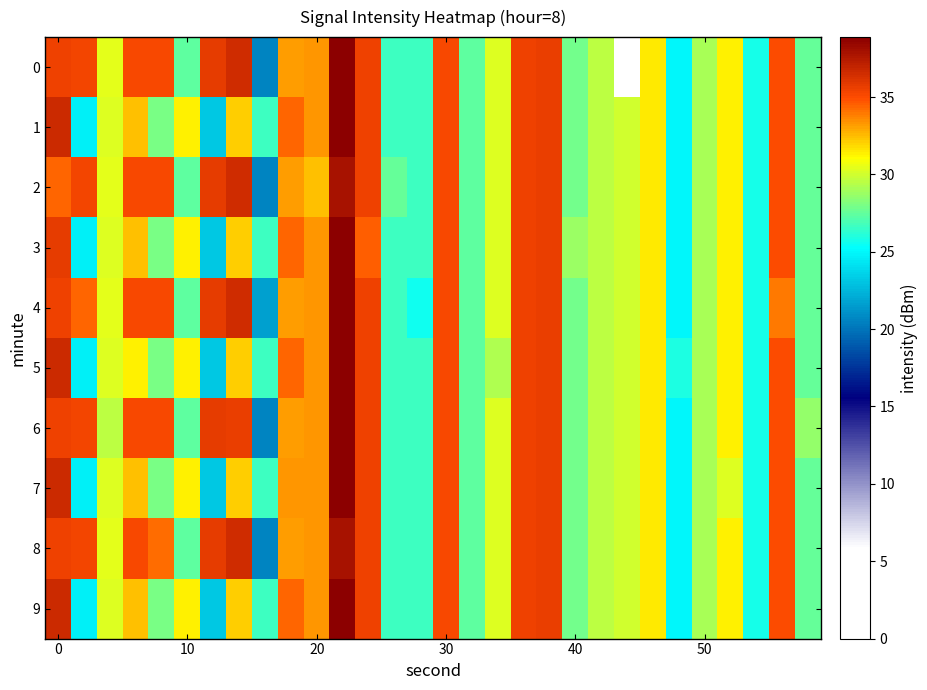

Rank the series by their maximum value, from highest to lowest.

0, 1, 3, 4, 5, 6, 7, 9, 2, 8